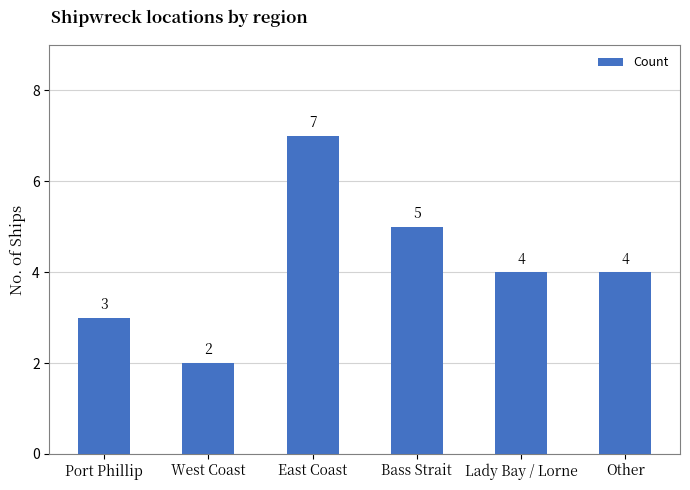

Approximately how many times larger is the value at West Coast compared to Lady Bay / Lorne?

0.5